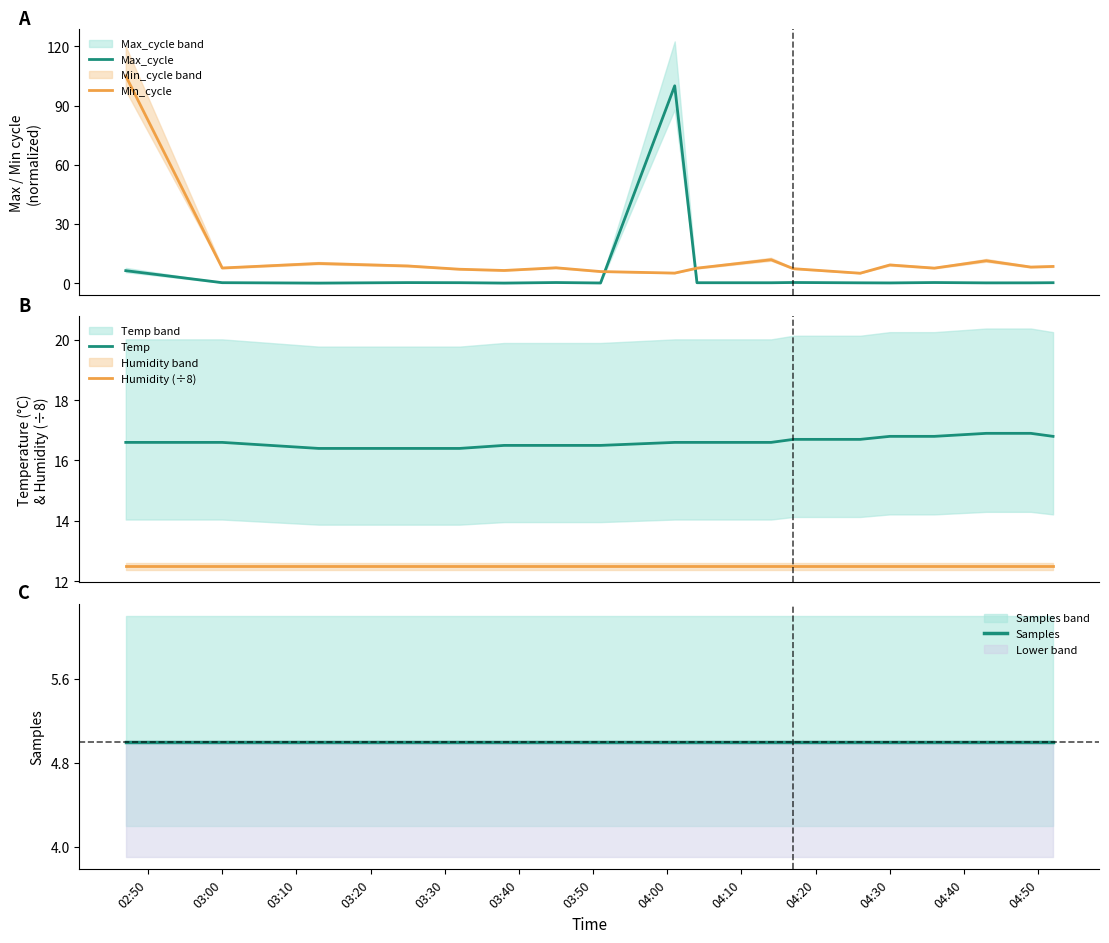

After their last crossing, which series has the higher values: Max_cycle or Min_cycle?

Min_cycle